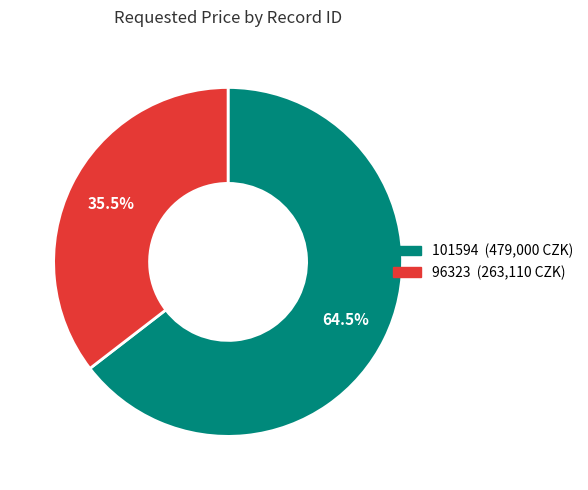

Which slice is the largest?

101594